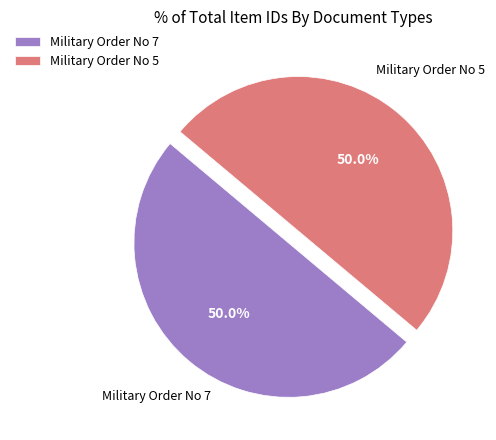

What is the ratio of the value at Military Order No 7 to the value at Military Order No 5?

1.0